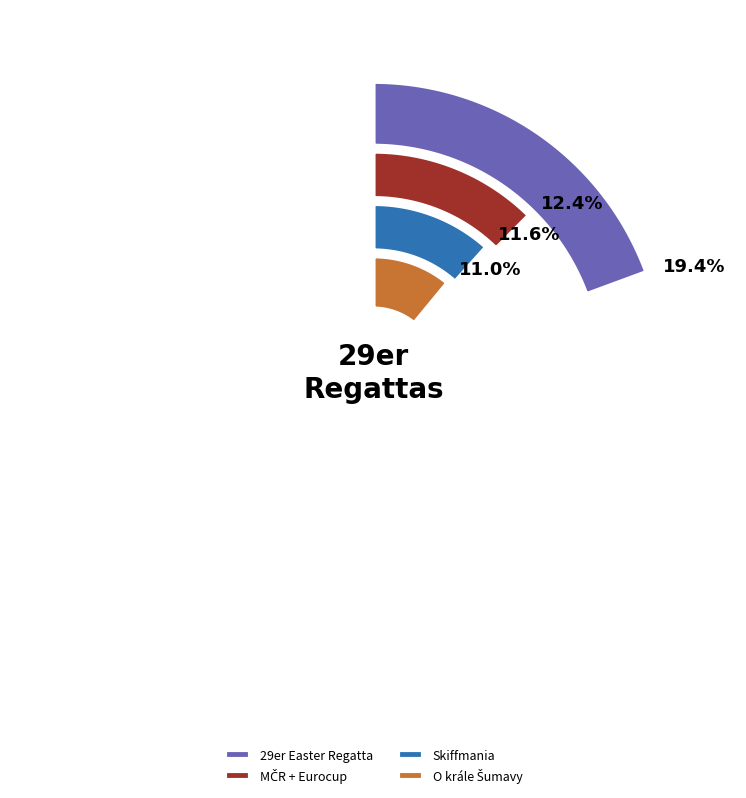

Is it true that 29er Easter Regatta is 7% of the pie?

False